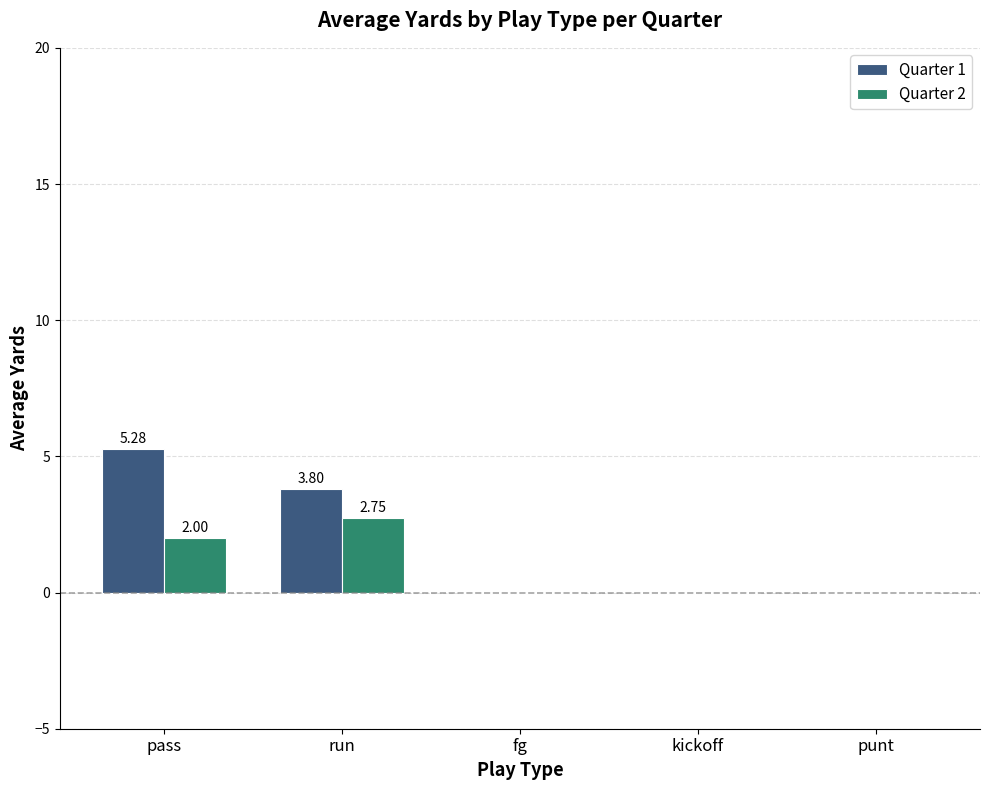

Which label corresponds to the largest value in the chart?

pass